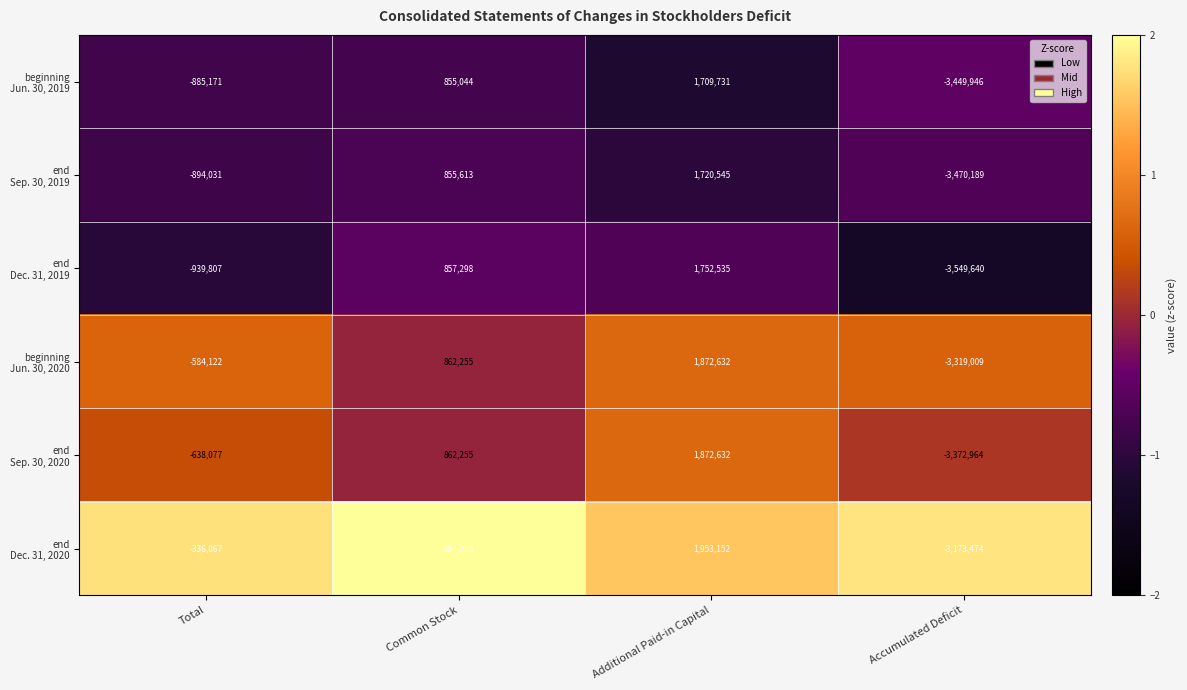

What is the spread (max minus min) of values at Additional Paid-in Capital?

243421